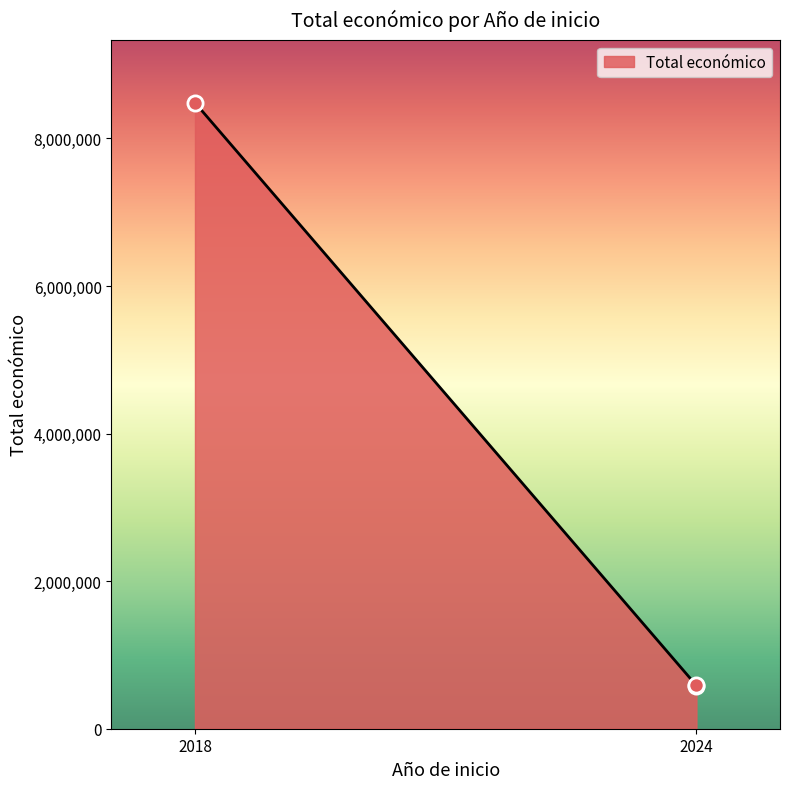

Between 2018 and 2024, which is larger?

2018